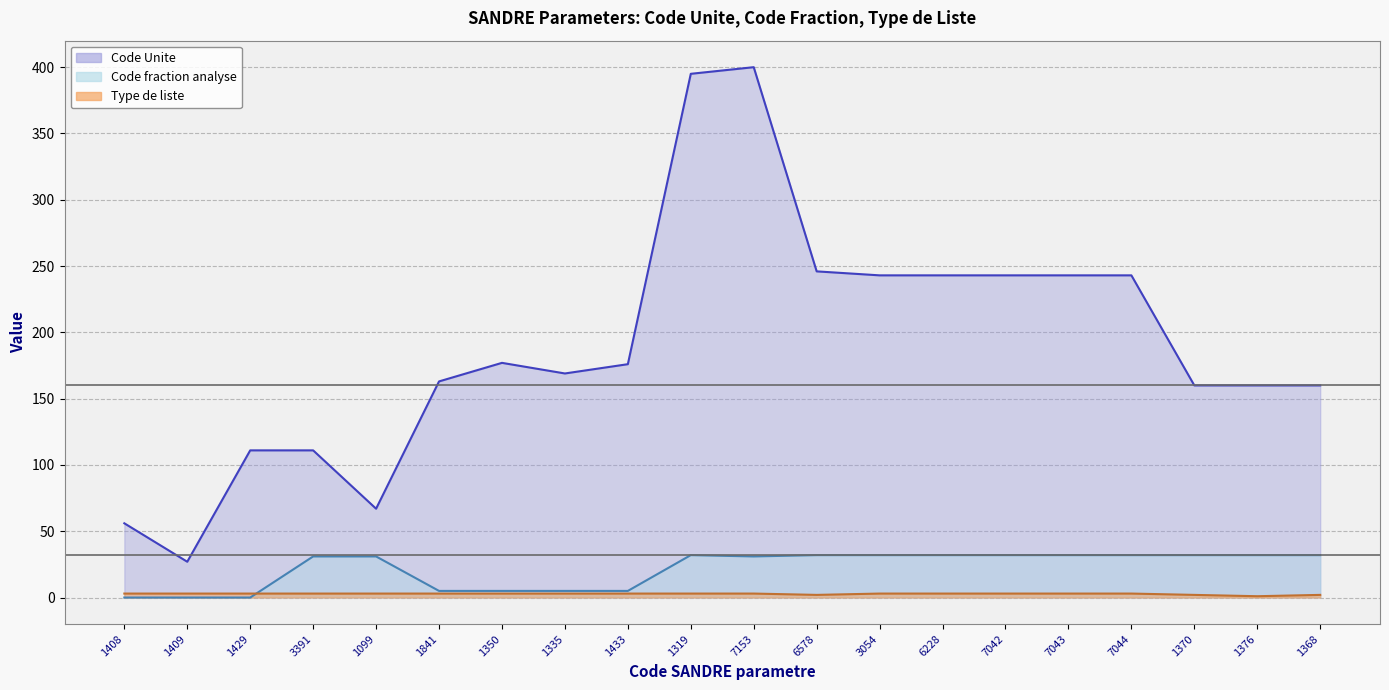

How many values in Code fraction analyse are above zero?

17